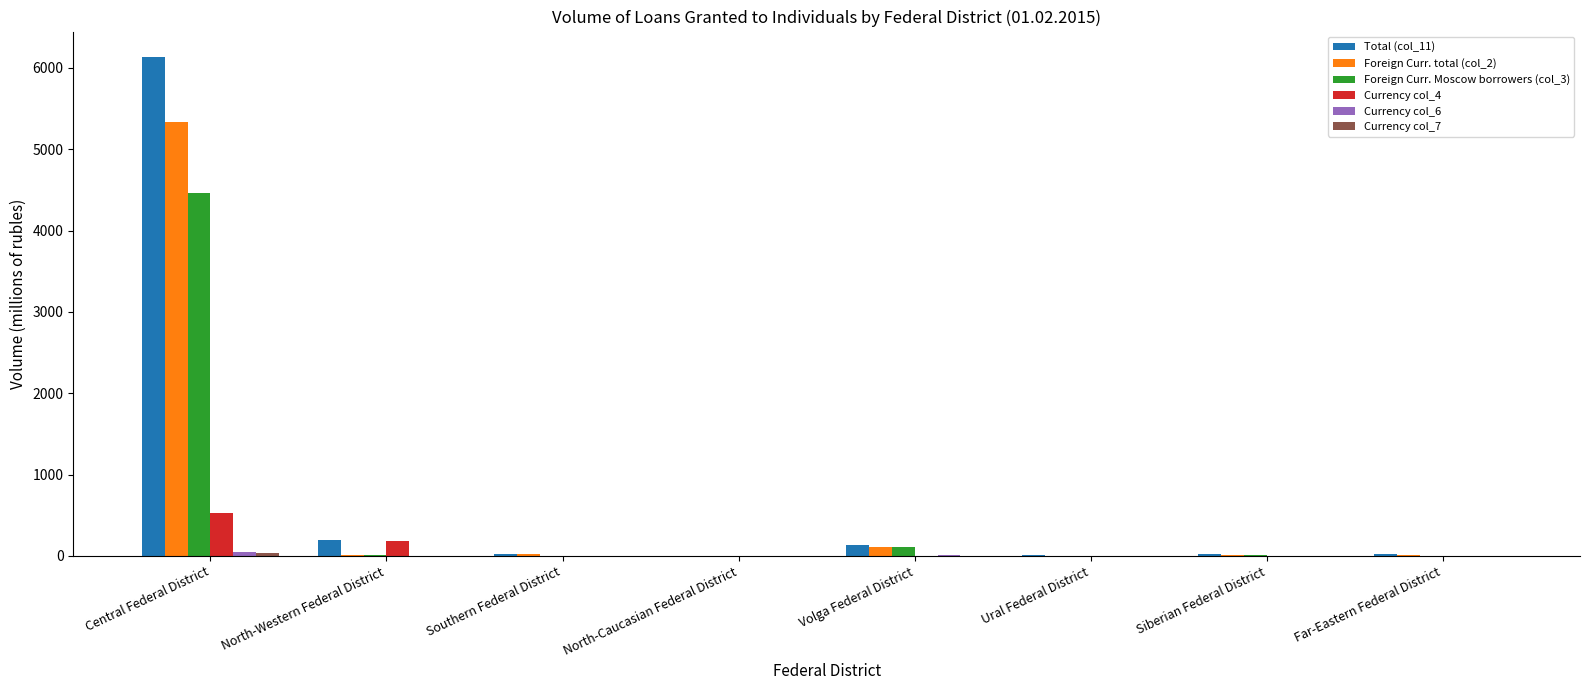

Which category has the highest value in the Currency col_4 series?

Central Federal District